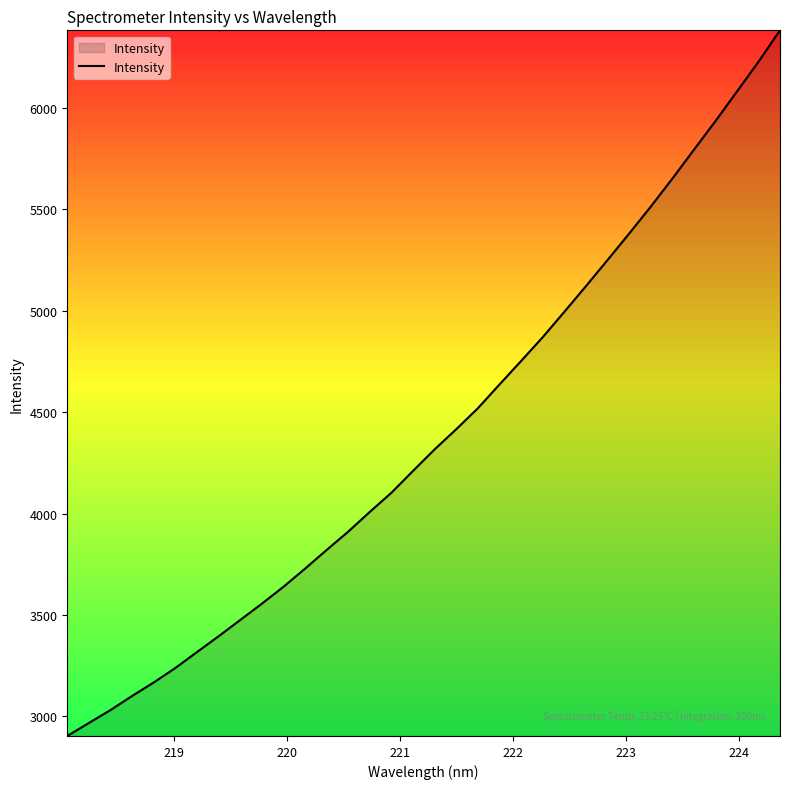

What is the greatest value displayed?

6383.1